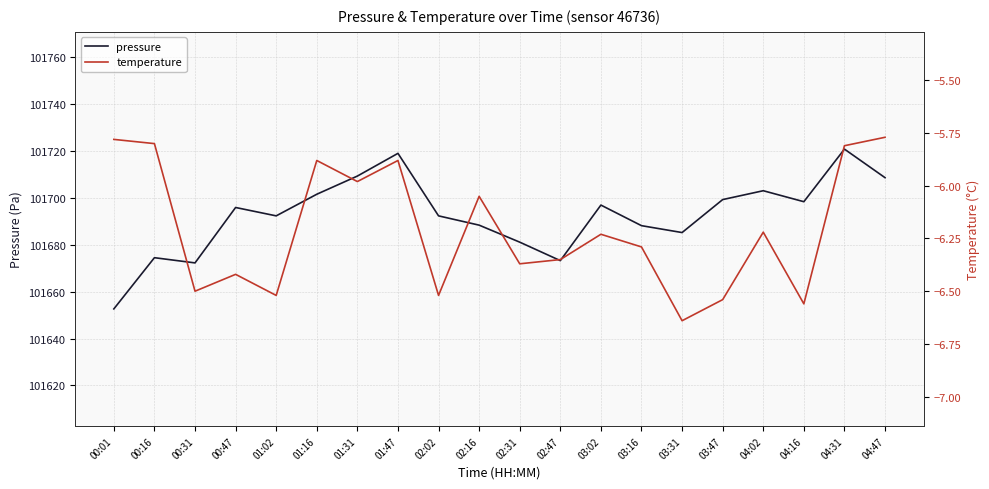

What is the value of the temperature point at the 16th from the left?

-6.5